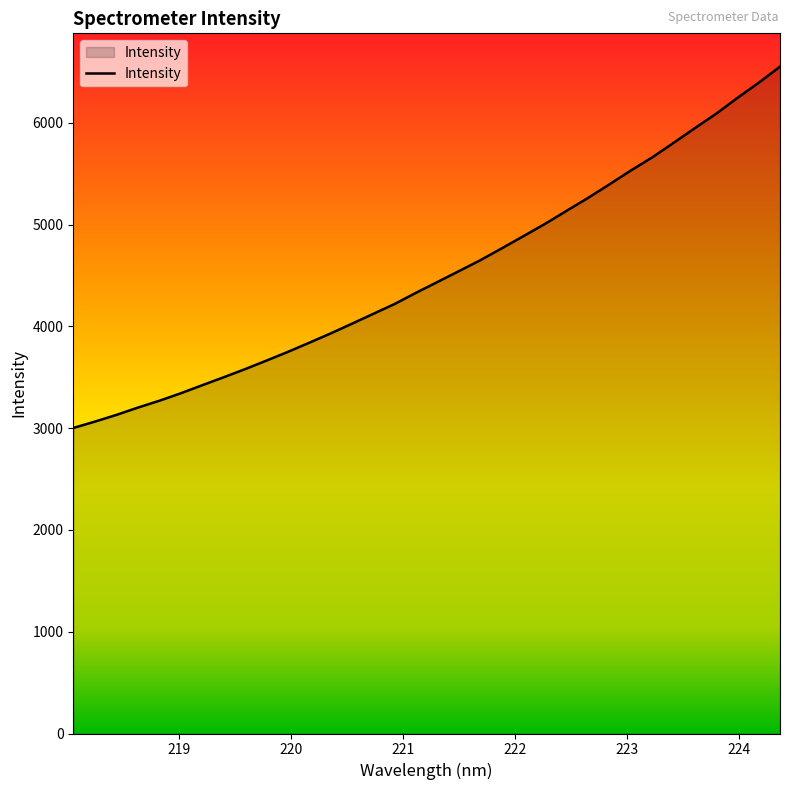

What is the greatest value displayed?

6552.6